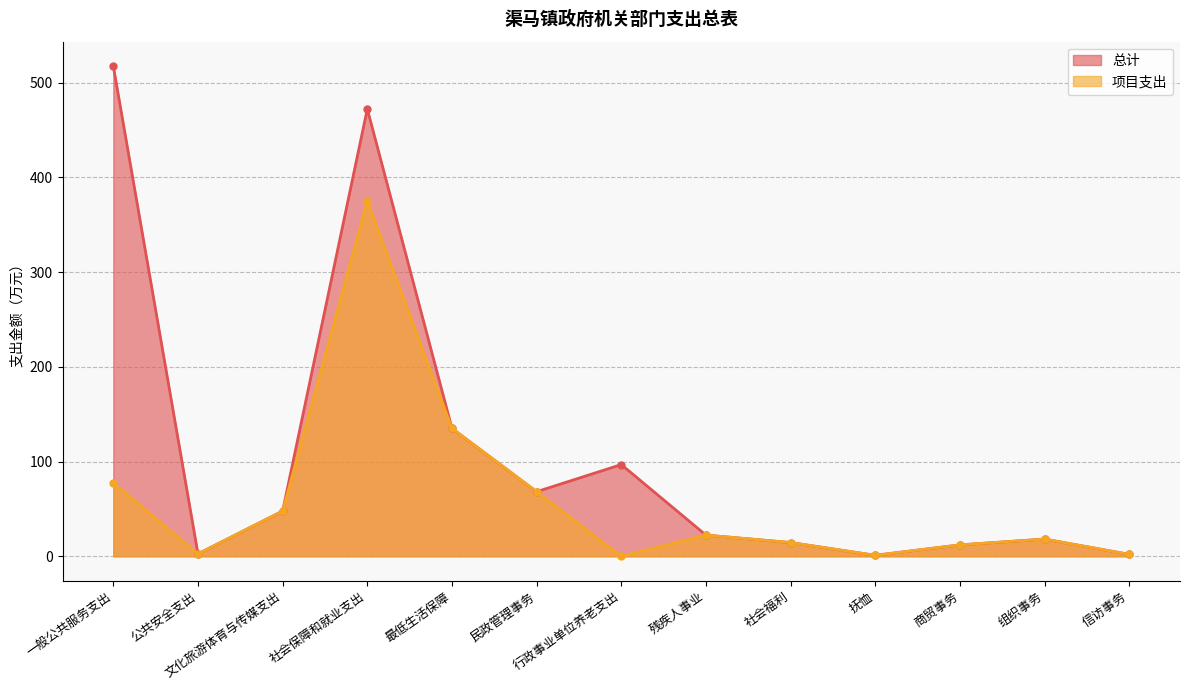

In 项目支出, how many points are higher than both neighbors (excluding endpoints)?

3